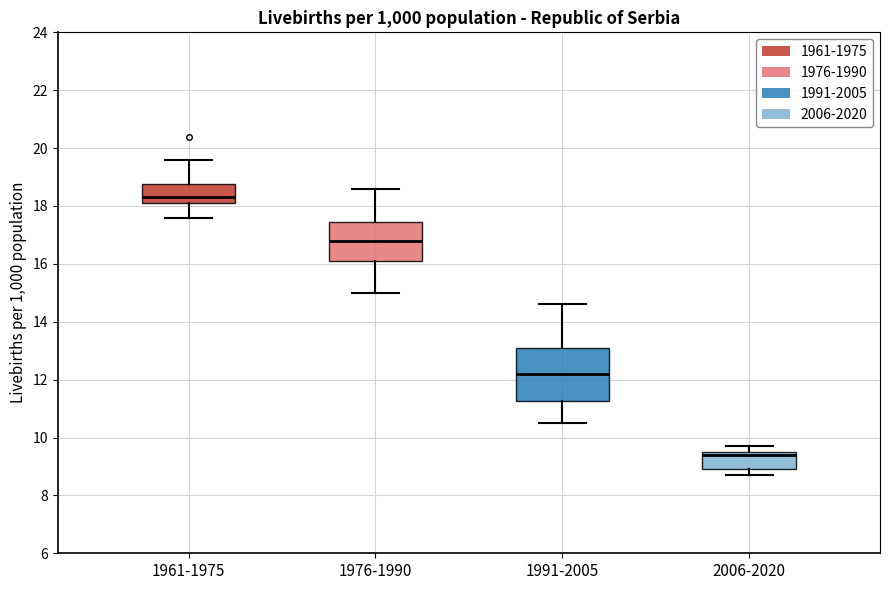

Reading left to right, read every box against the y-axis: the position of its median line, the range the box covers, and the ends of its whiskers. The values are not printed on the chart, so give them approximately, as read against the axis.

1961-1975: median 18.4, box 18.2 to 18.8, whiskers 17.6 to 19.6
1976-1990: median 16.8, box 16.2 to 17.4, whiskers 15.0 to 18.6
1991-2005: median 12.2, box 11.2 to 13.2, whiskers 10.6 to 14.6
2006-2020: median 9.4, box 9.0 to 9.6, whiskers 8.8 to 9.8